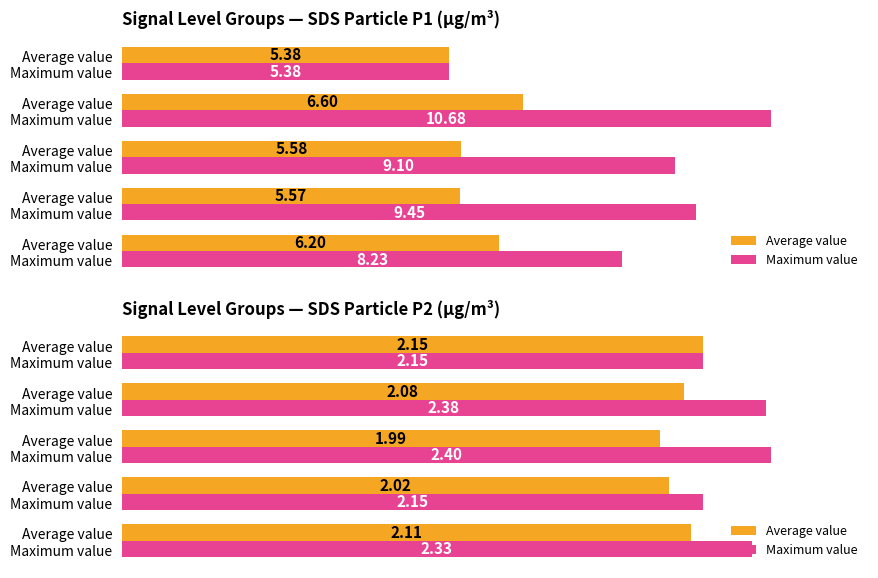

Rank the series at Average value Maximum value from lowest to highest value.

Average value, Maximum value